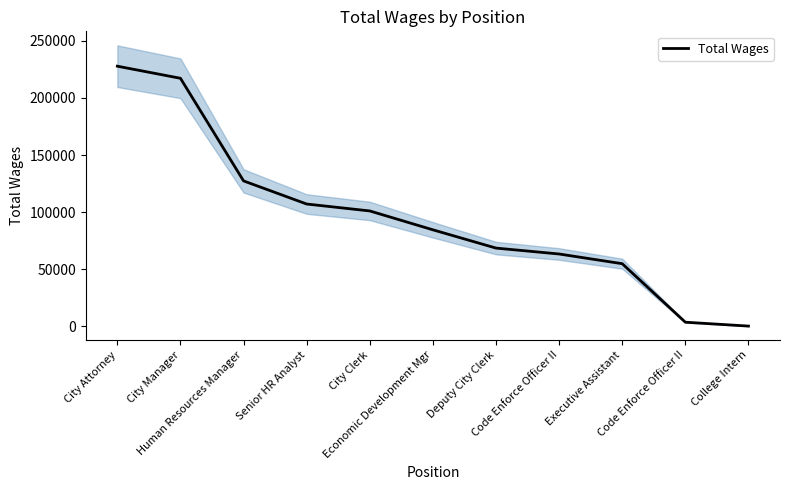

What is the change in value from Senior HR Analyst to Deputy City Clerk?

-38556